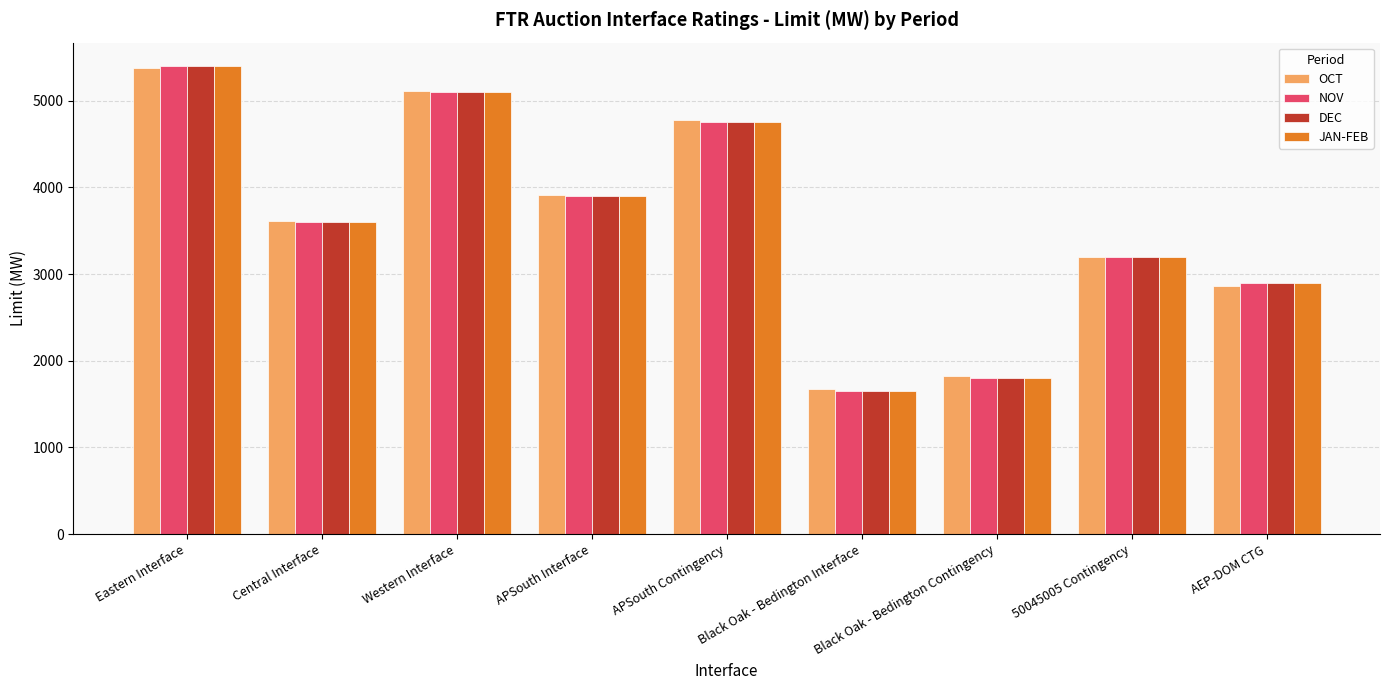

What is the value of the OCT bar at the 2nd from the left?

3610